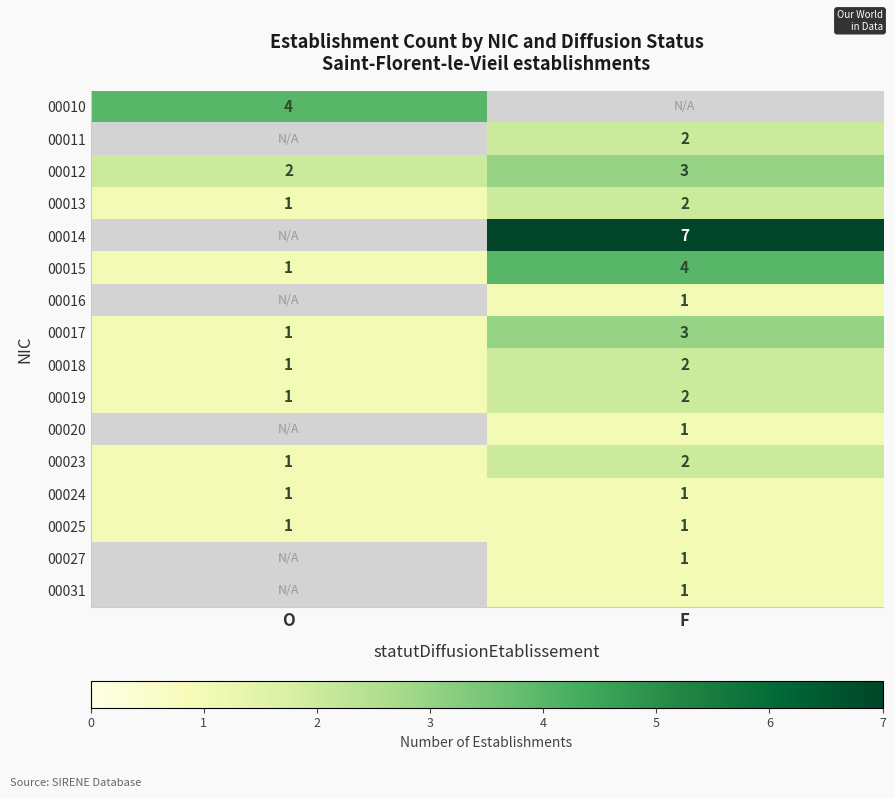

Rank the categories by 00023 value from lowest to highest.

O, F